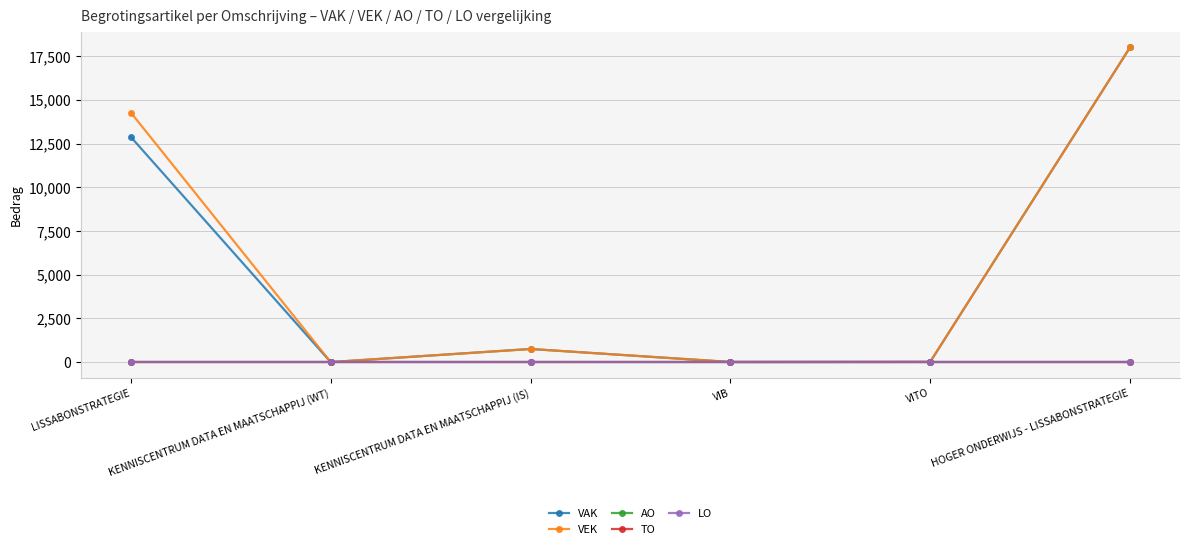

Does the chart have visible grid lines?

Yes